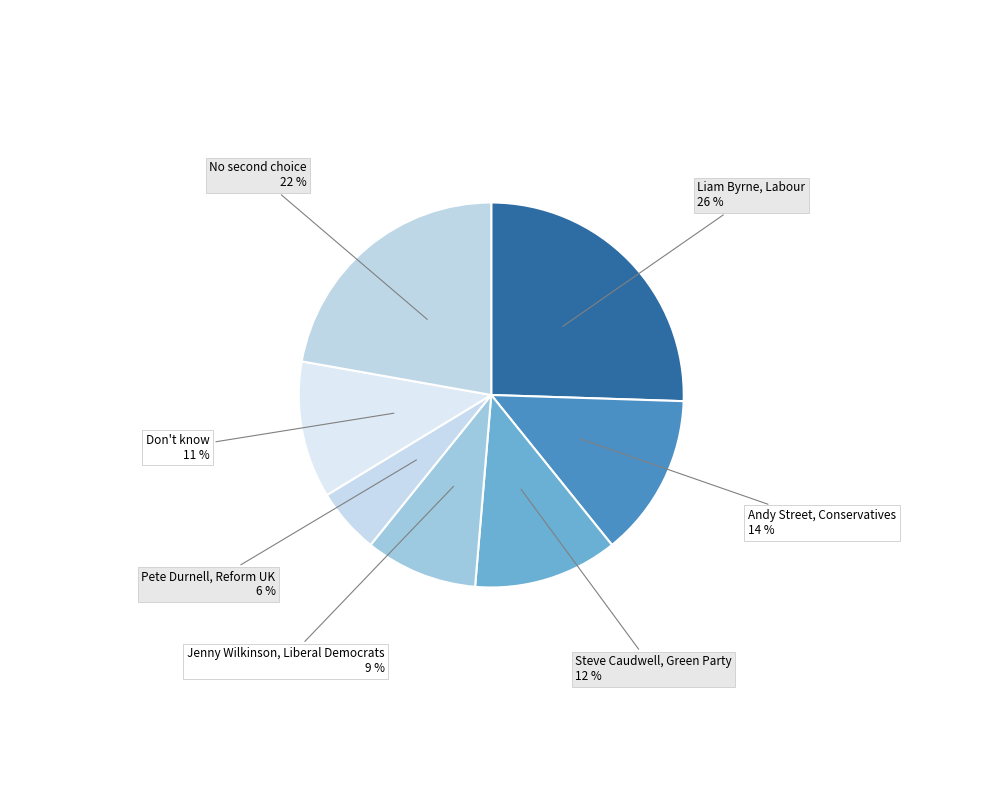

To the nearest percent, what is the average slice percentage?

14%